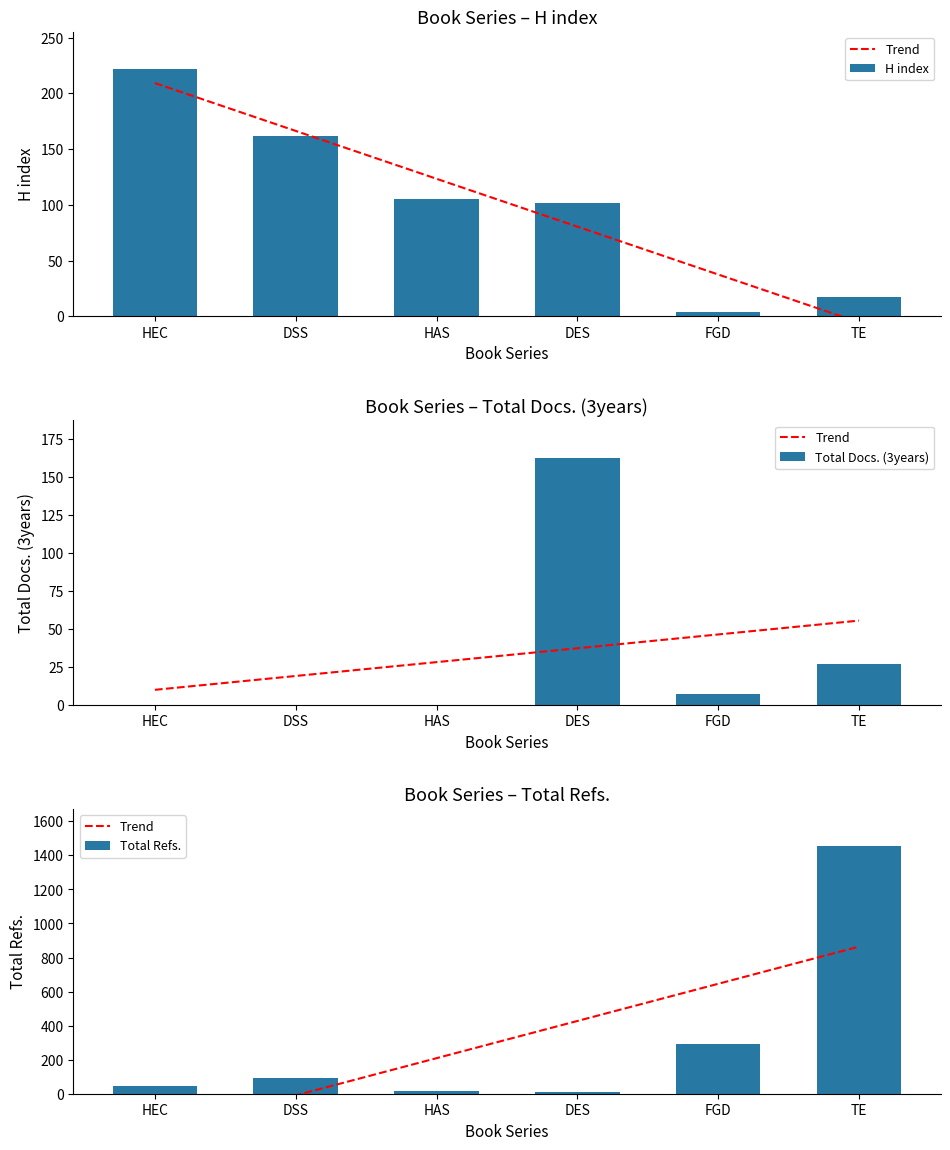

At how many categories does at least one series exceed 335?

3